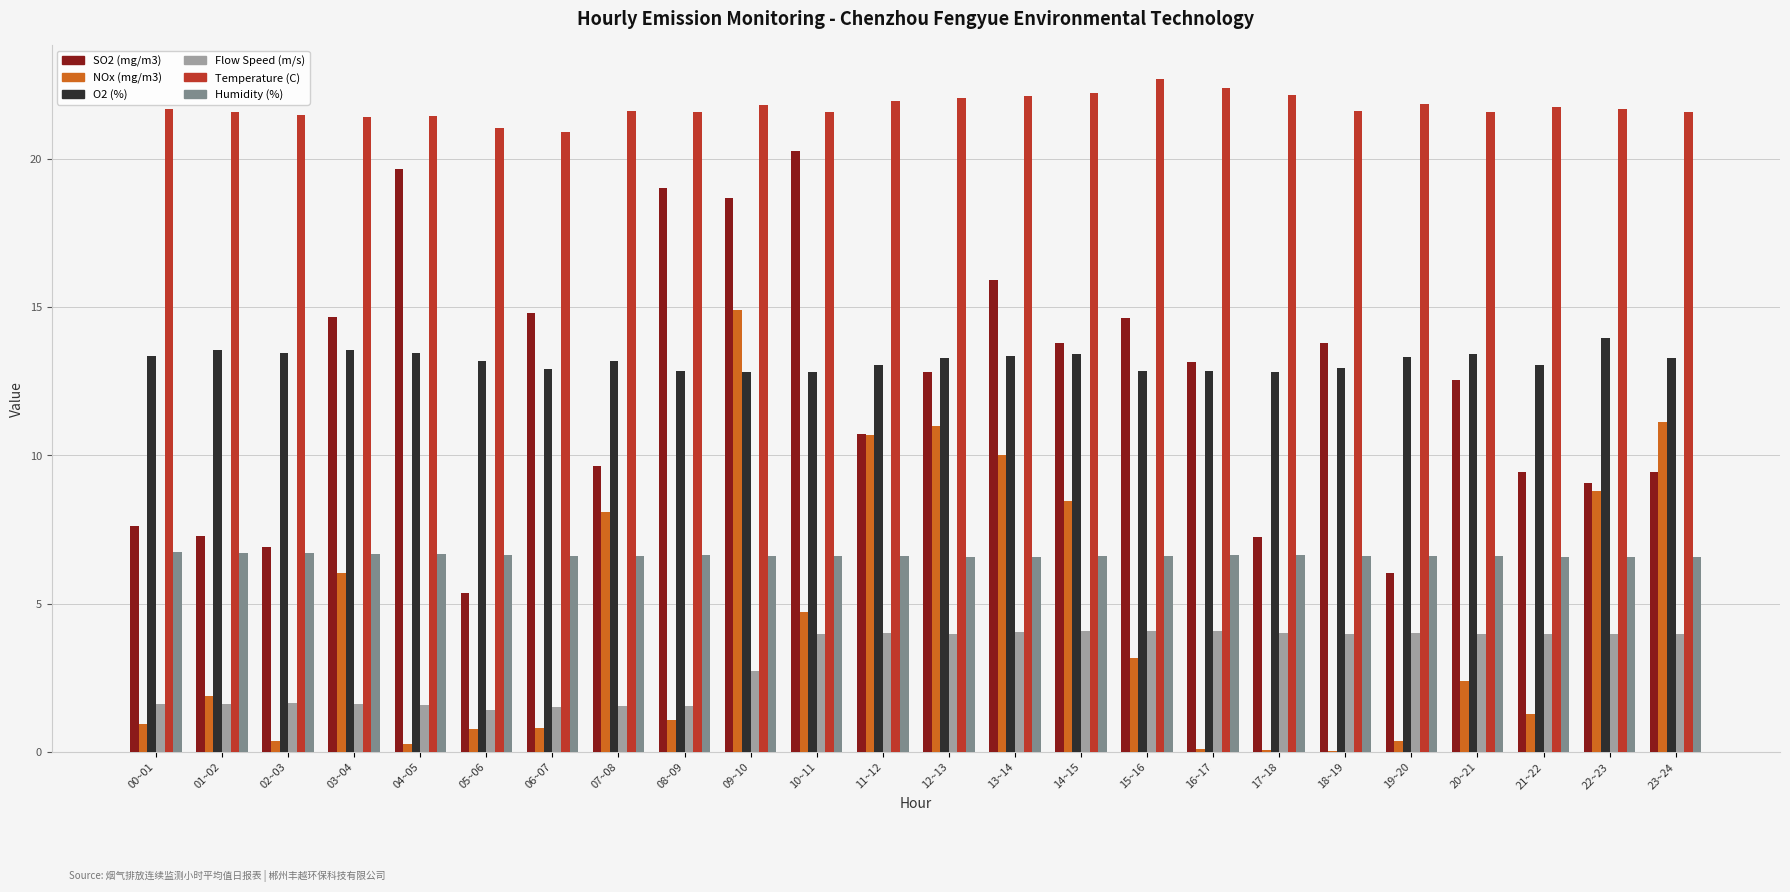

What is the maximum value for Humidity (%)?

6.7